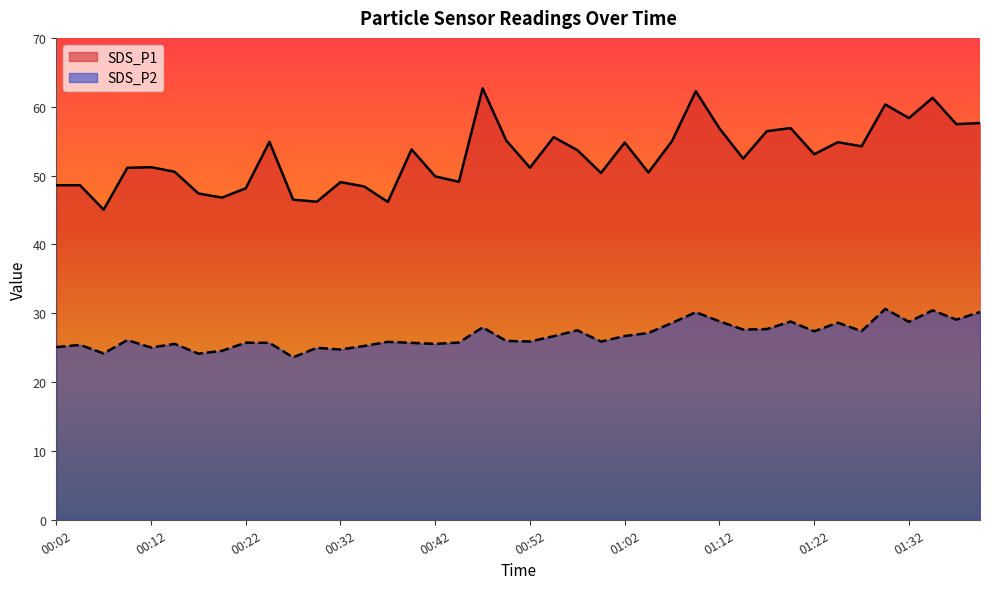

True or false: SDS_P1 has a value of 32.8 at 00:42.

False